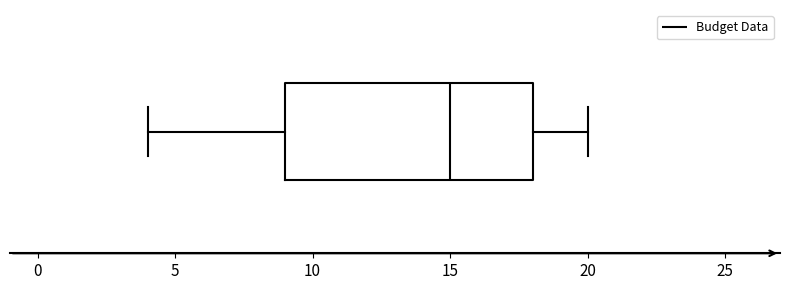

Where does the left whisker of the box end on the x-axis? The values are not printed on the chart, so give them approximately, as read against the axis.

4